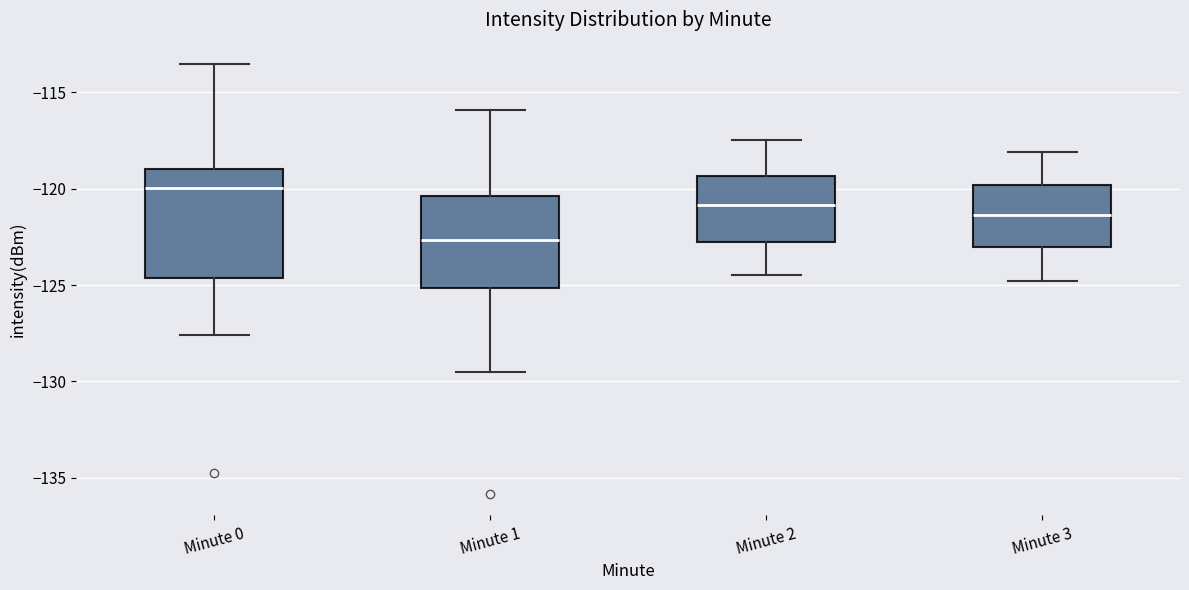

Where does the median line of the box for Minute 3 sit on the y-axis? The values are not printed on the chart, so give them approximately, as read against the axis.

-121.5